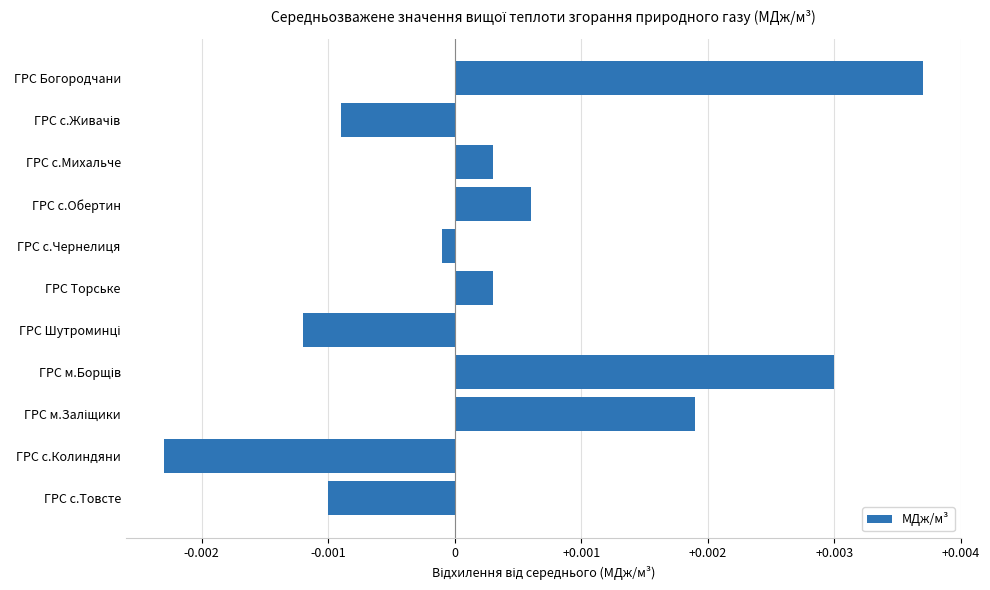

At which label is the value closest to 0?

ГРС с.Чернелиця